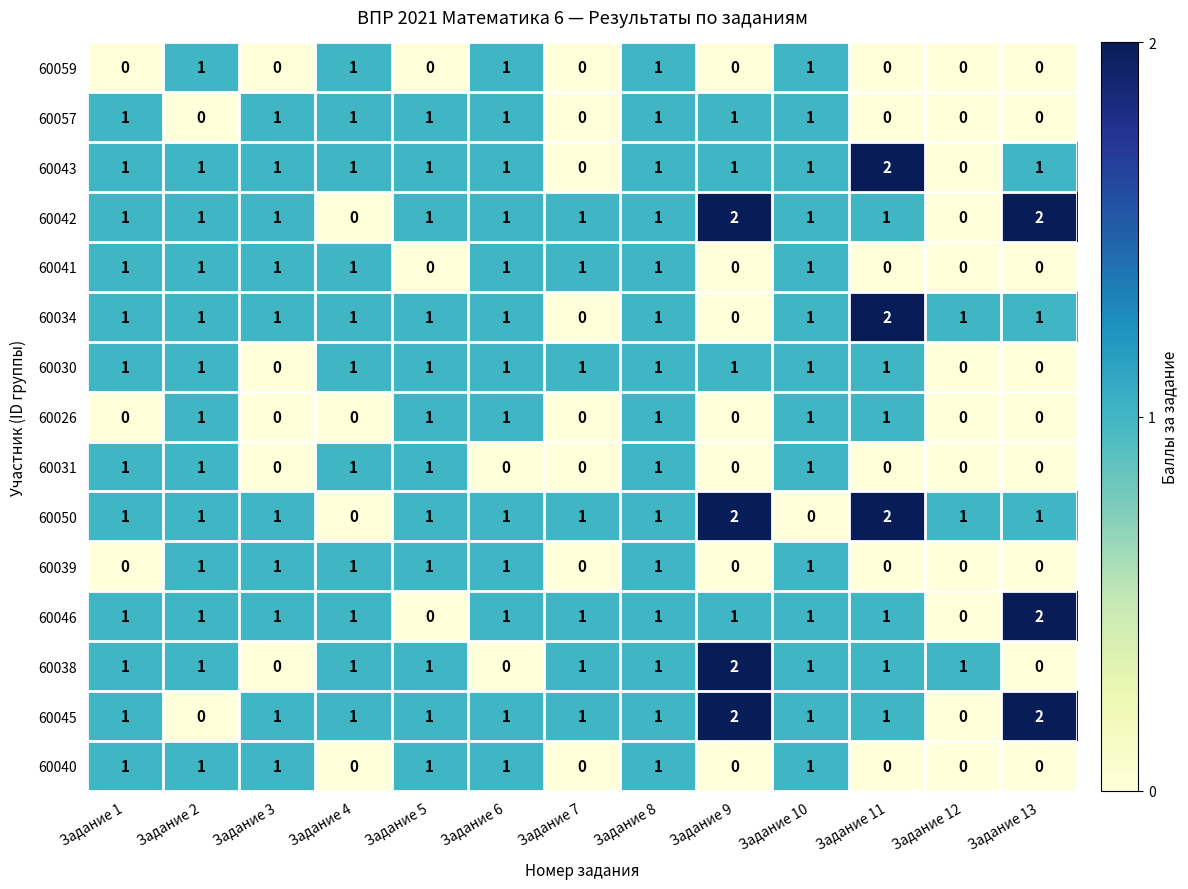

What is the sum of the 60046 values at Задание 13 and Задание 3?

3